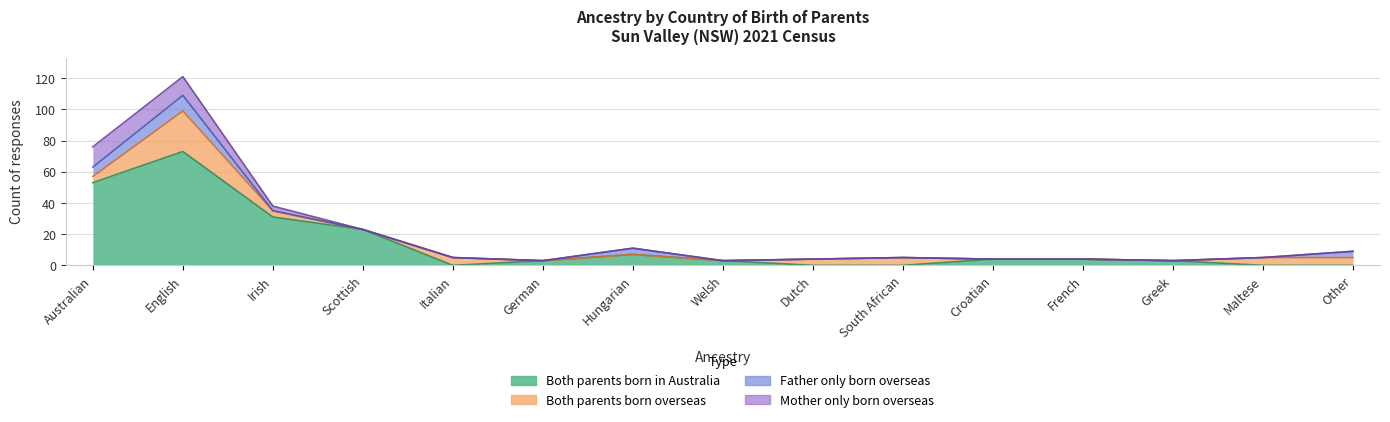

What is the total value across all series at South African?

5